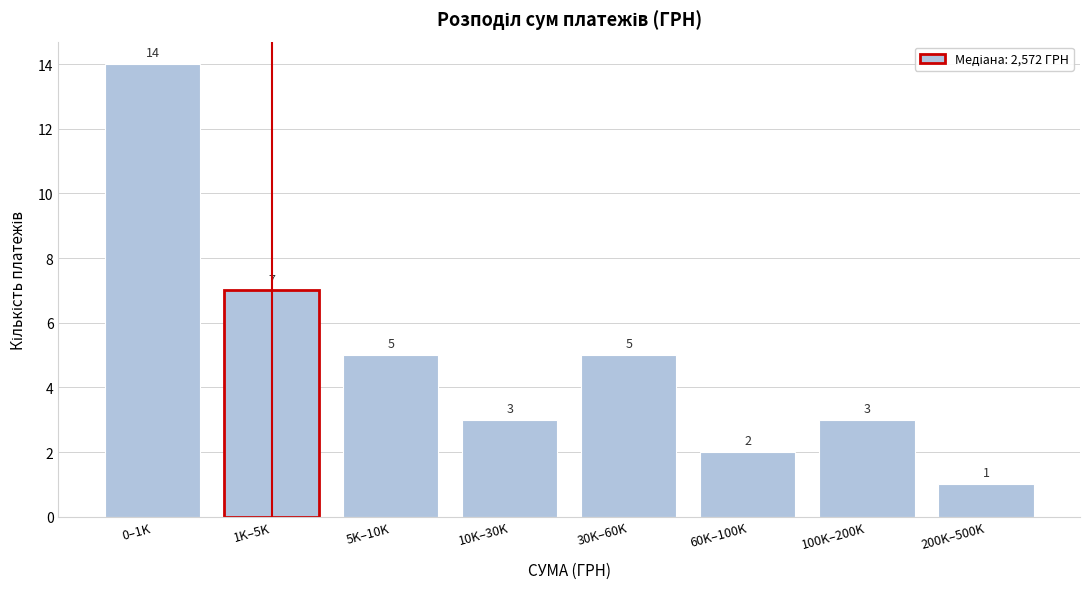

Reading left to right, transcribe all the data shown in this chart.

0–1K=14	1K–5K=7	5K–10K=5	10K–30K=3	30K–60K=5	60K–100K=2	100K–200K=3	200K–500K=1